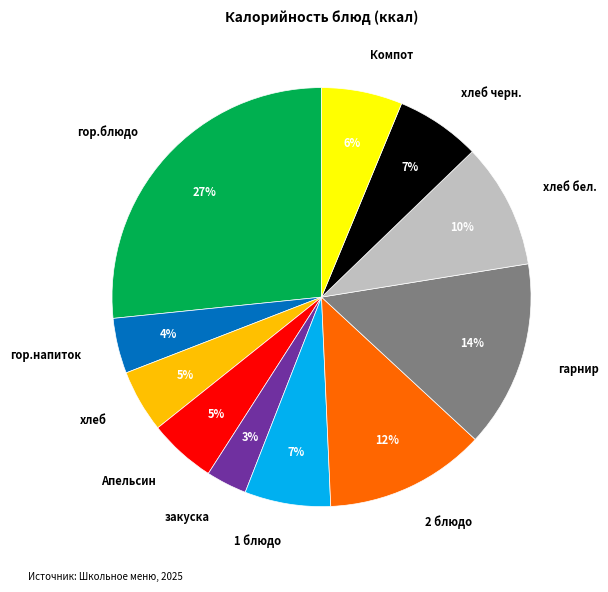

To the nearest percent, what is the combined percentage of 2 блюдо and гор.блюдо?

39%